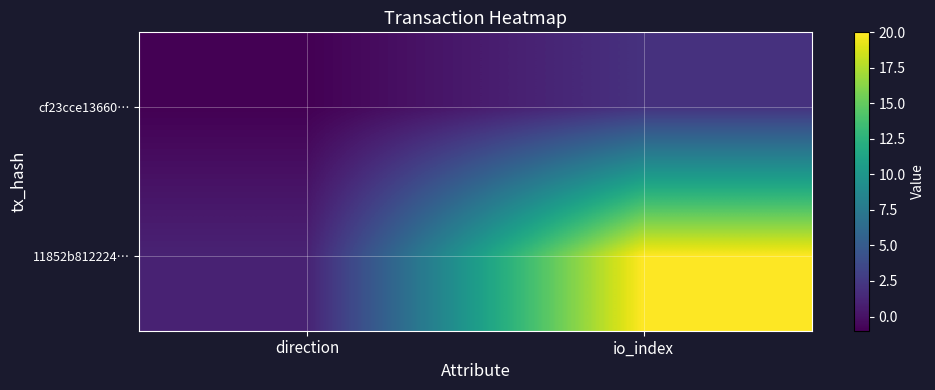

How many categories are shown in the chart?

2